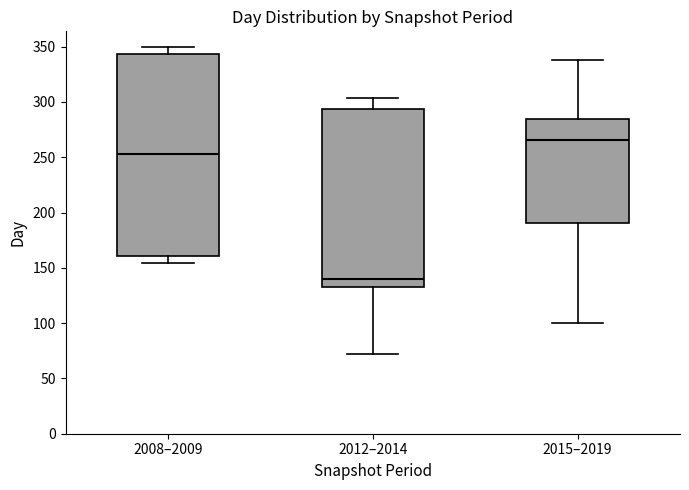

Which box's median line is the lowest?

2012–2014